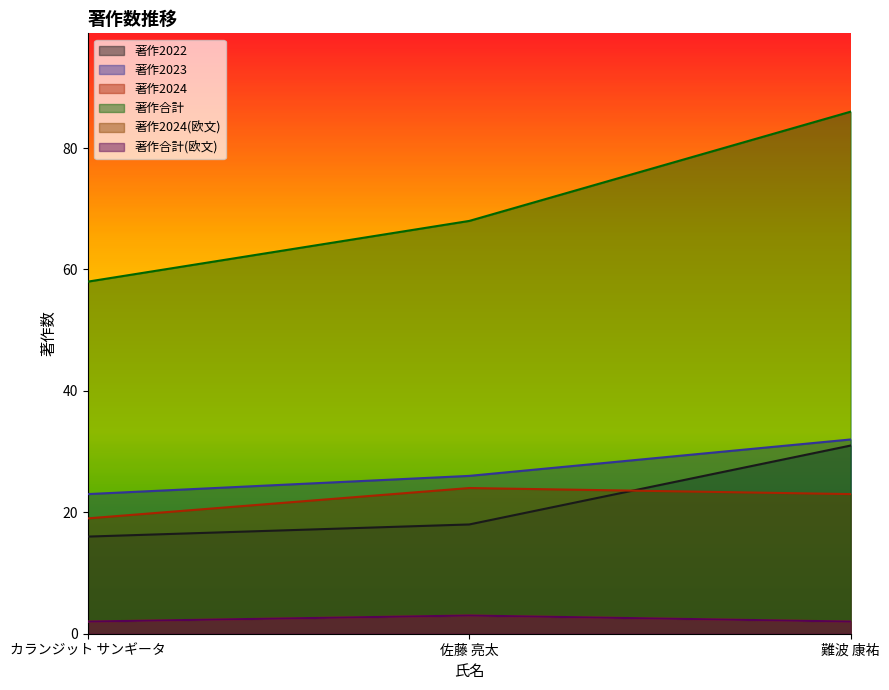

How many values in the 著作2022 series are below 18?

1